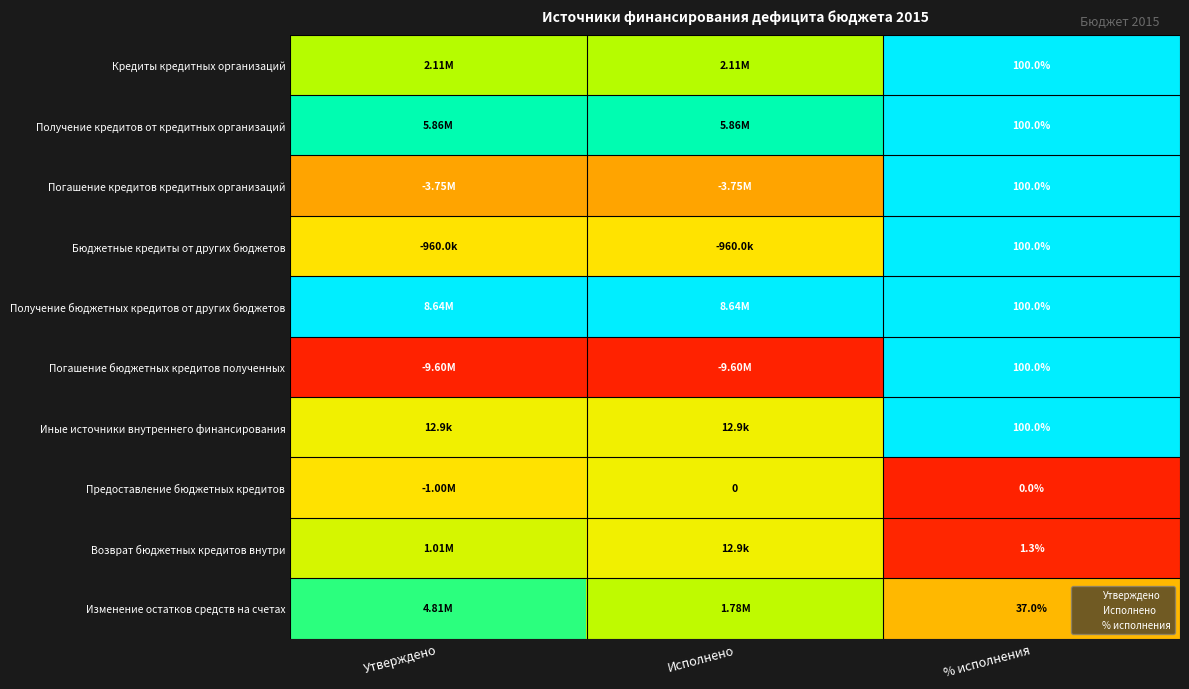

How many categories are shown in the chart?

3